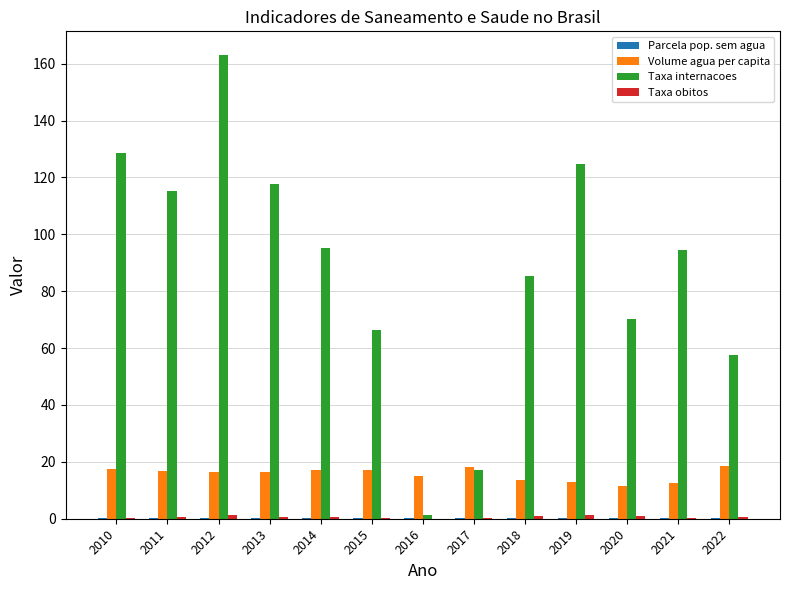

How many data points does each series have?

13